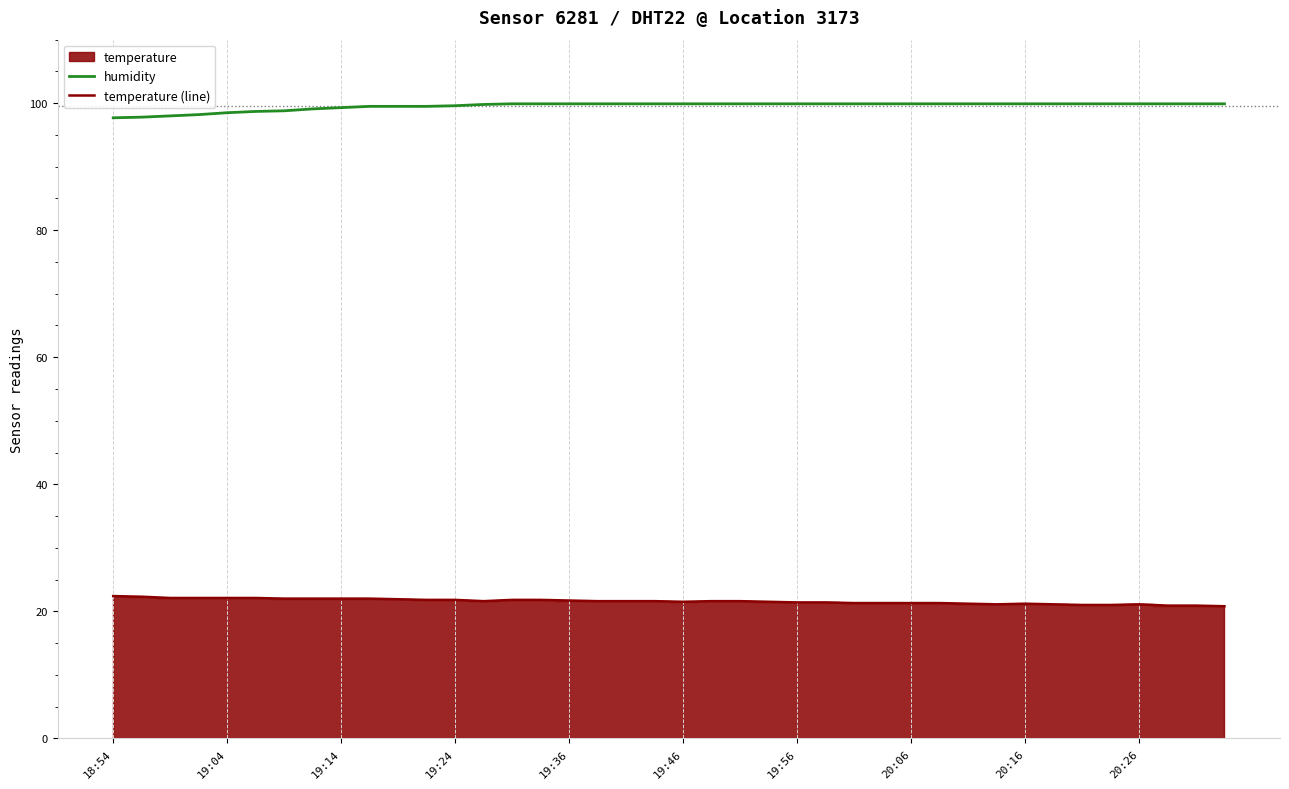

How many series are shown in this chart?

2